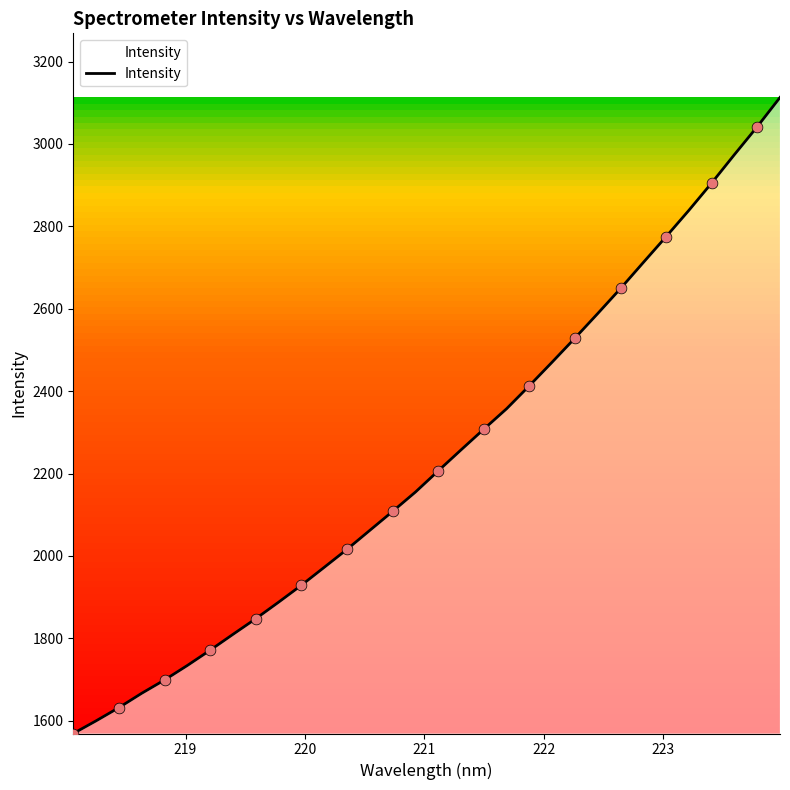

What is the difference between the maximum and minimum values?

1544.0